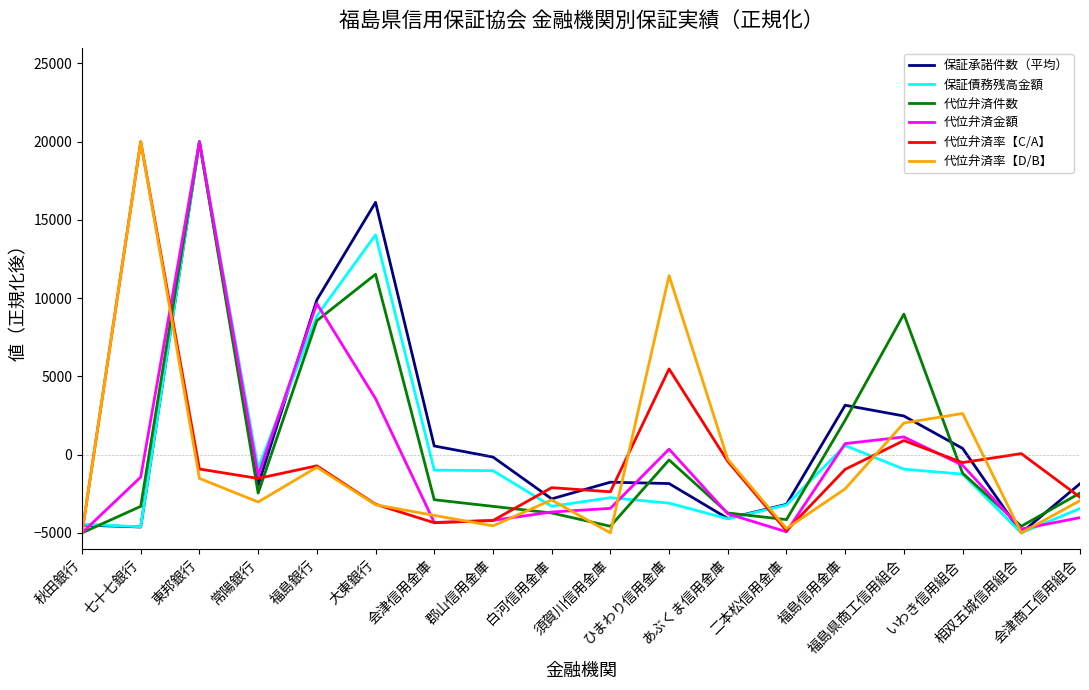

Is it true that 代位弁済率【C/A】 equals -4352.7 at 会津信用金庫?

True